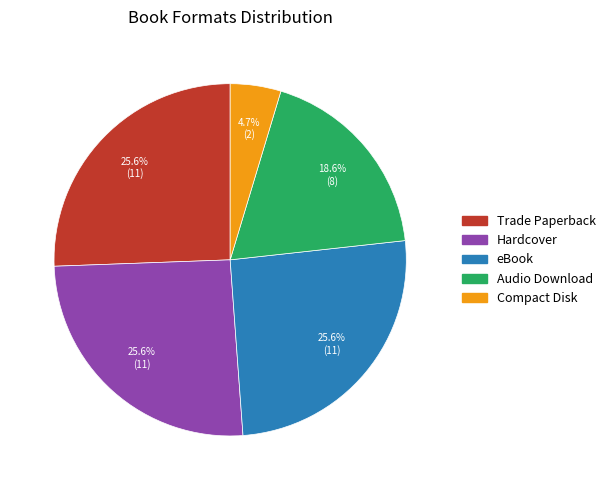

To the nearest percent, what is the difference between the largest and smallest slice percentages?

21%